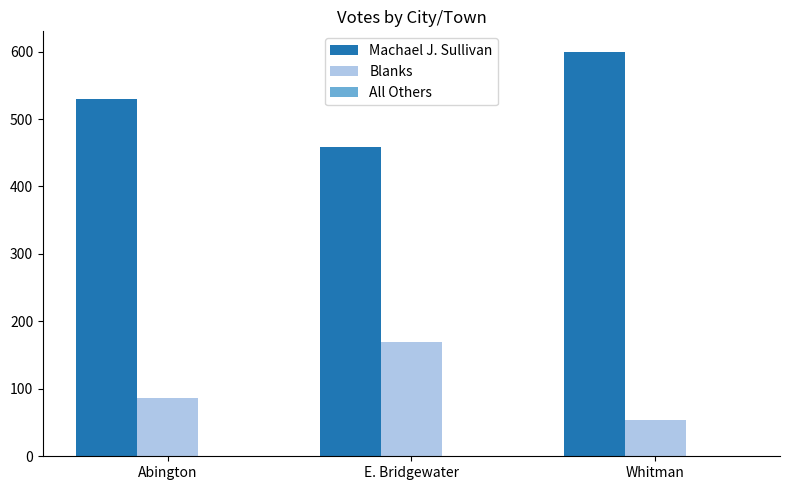

What is the highest value of the Blanks series?

169